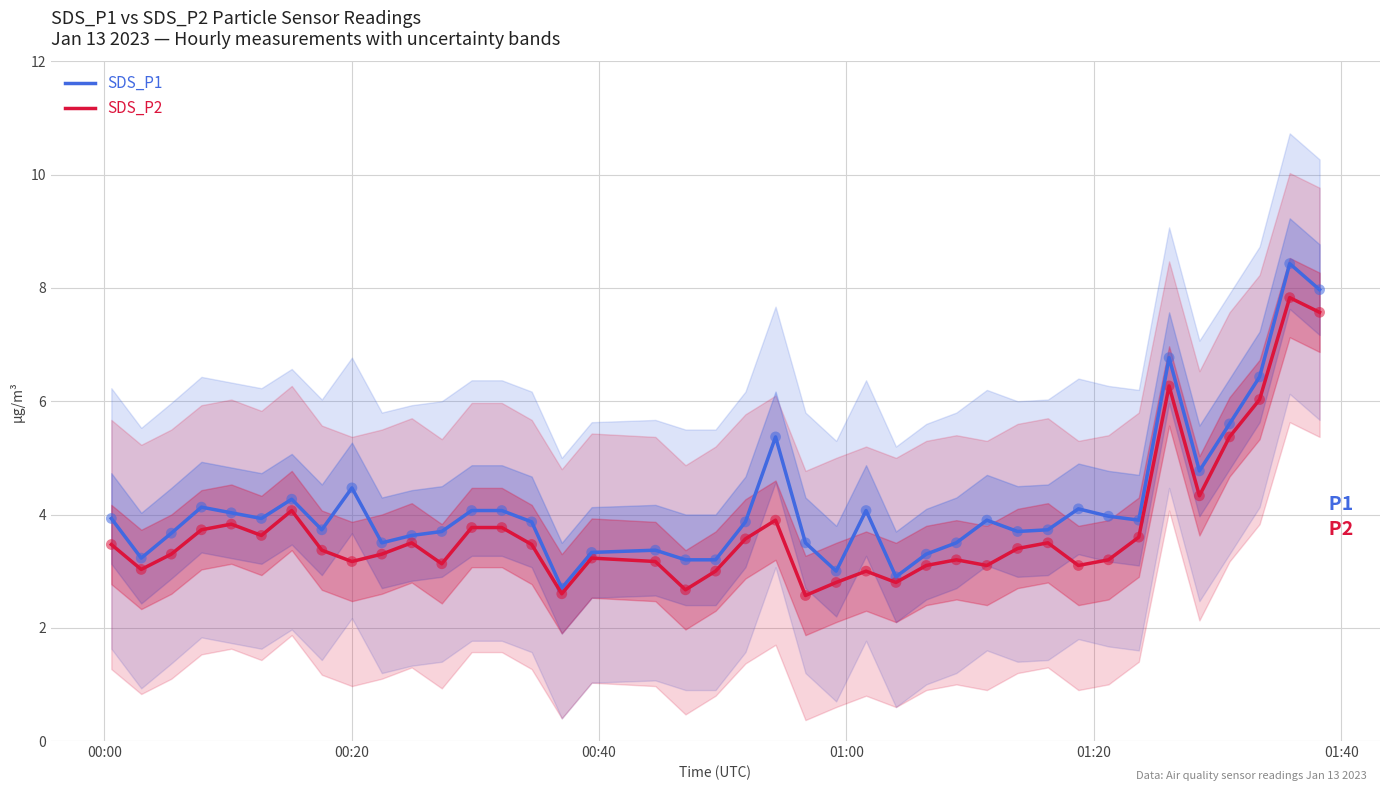

Which series reaches the maximum Y coordinate?

SDS_P1 trend